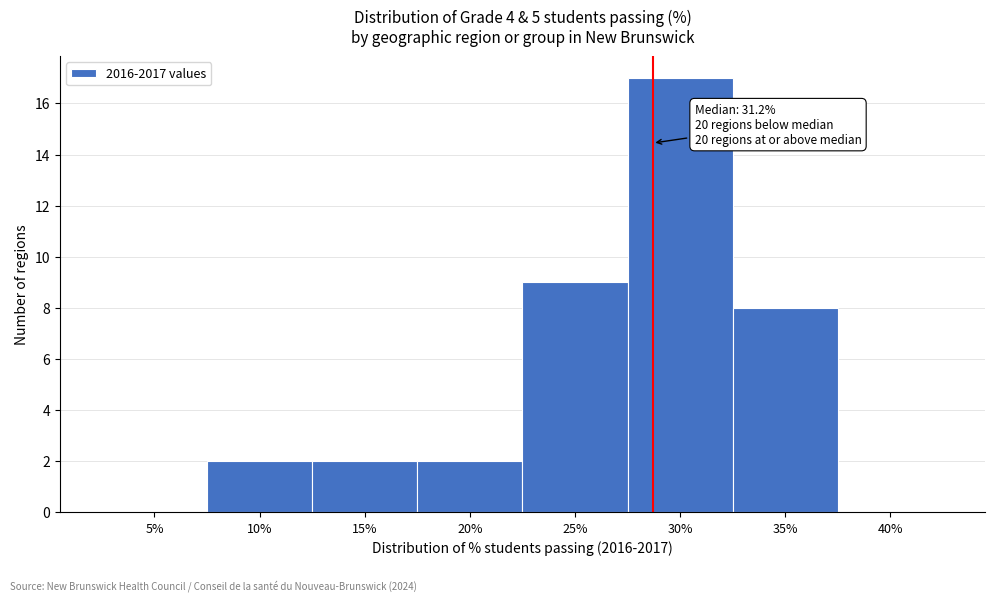

Reading right to left, what are all the values shown in this chart?

40%=0	35%=8	30%=17	25%=9	20%=2	15%=2	10%=2	5%=0